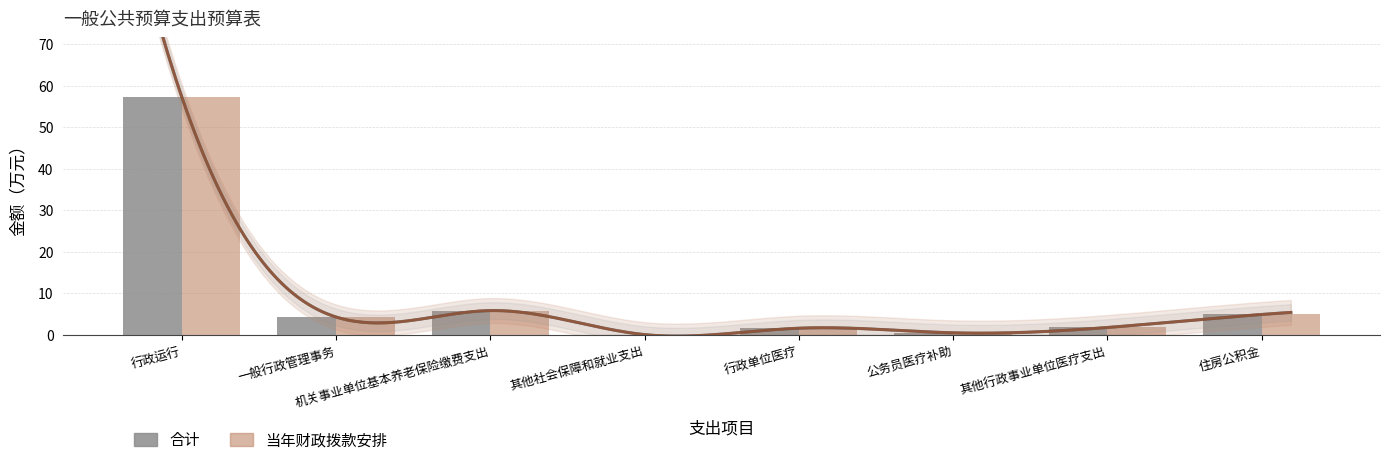

Read the 当年财政拨款安排 value at 行政单位医疗.

1.6